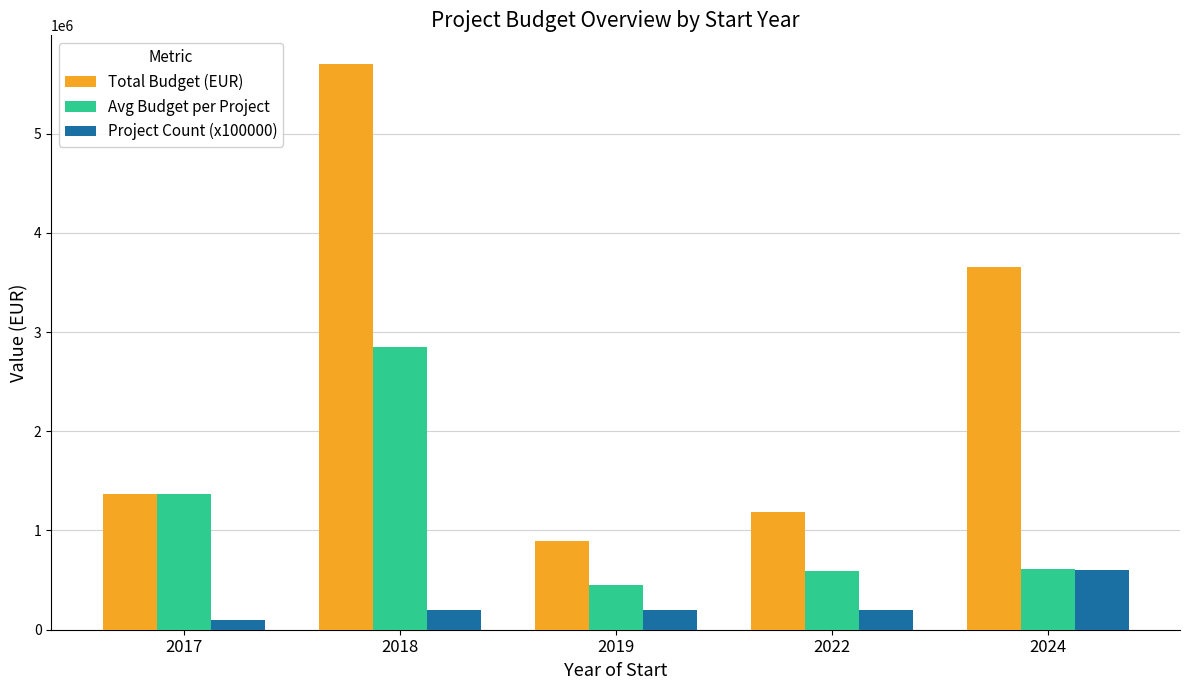

What is the difference between the maximum and minimum values in the Project Count (x100000) series?

500000.0